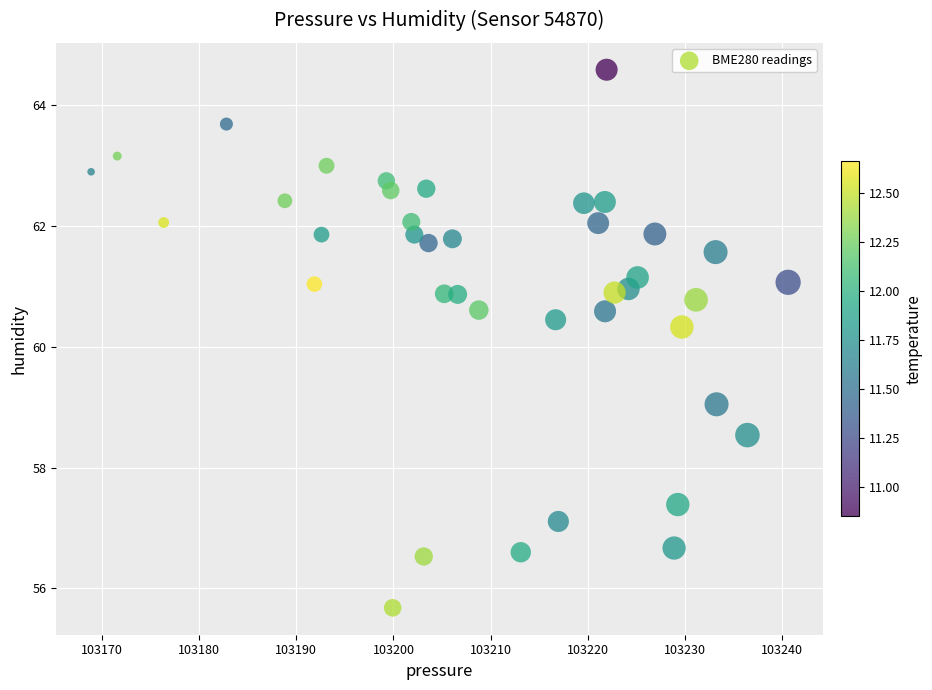

What is the range of X values (max minus min)?

71.8